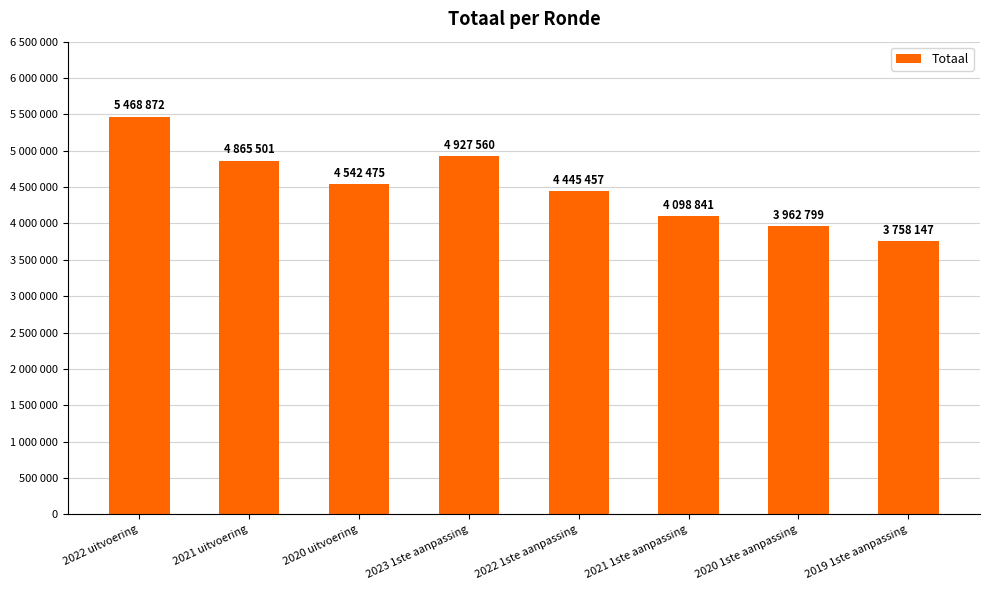

Where is the data nearest to the value 4613509?

2020 uitvoering